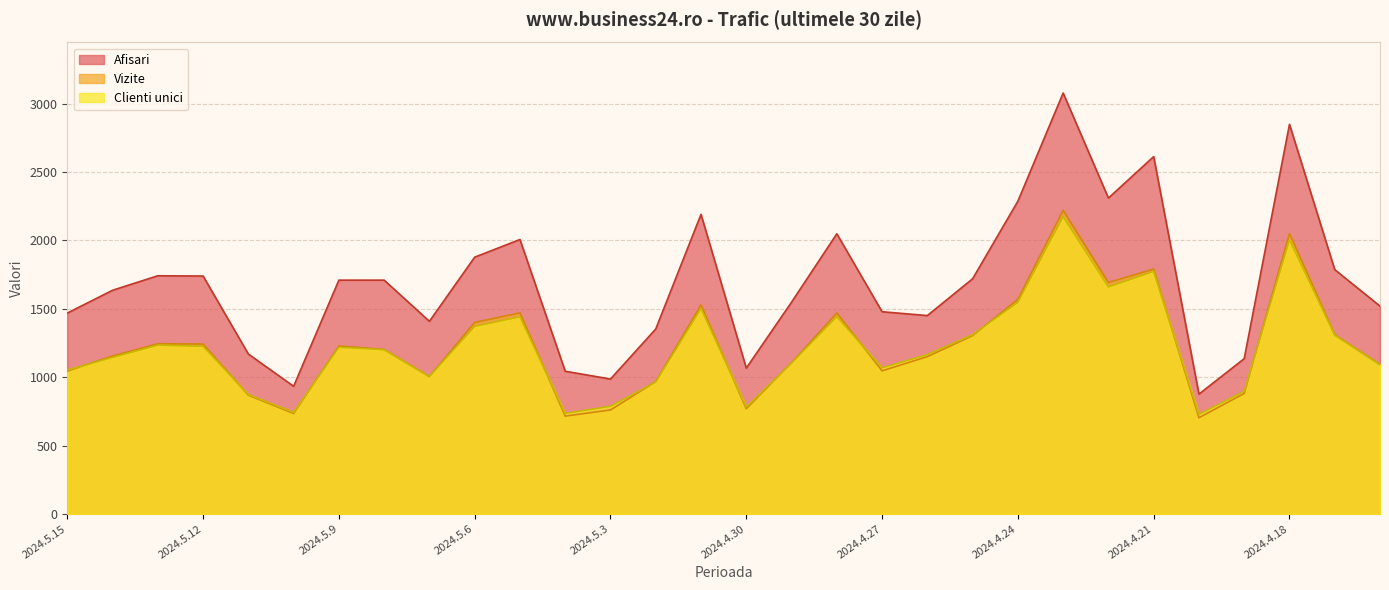

True or false: Afisari and Clienti unici cross at least once.

False